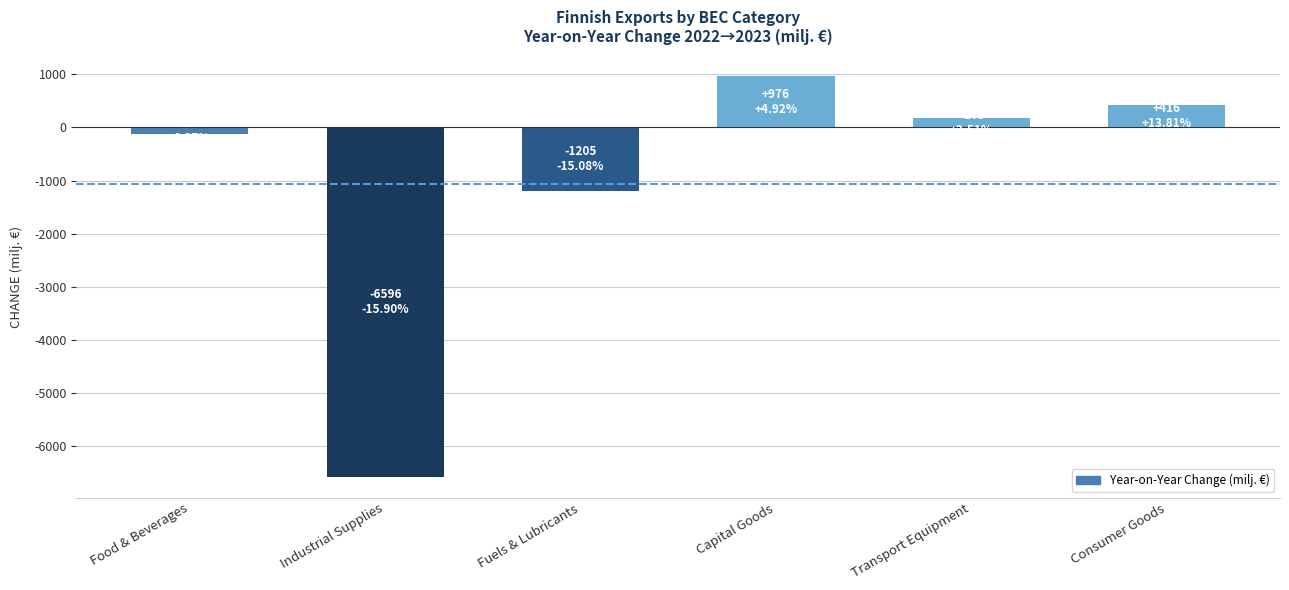

What is the label of the 4th bar from the left?

Capital Goods